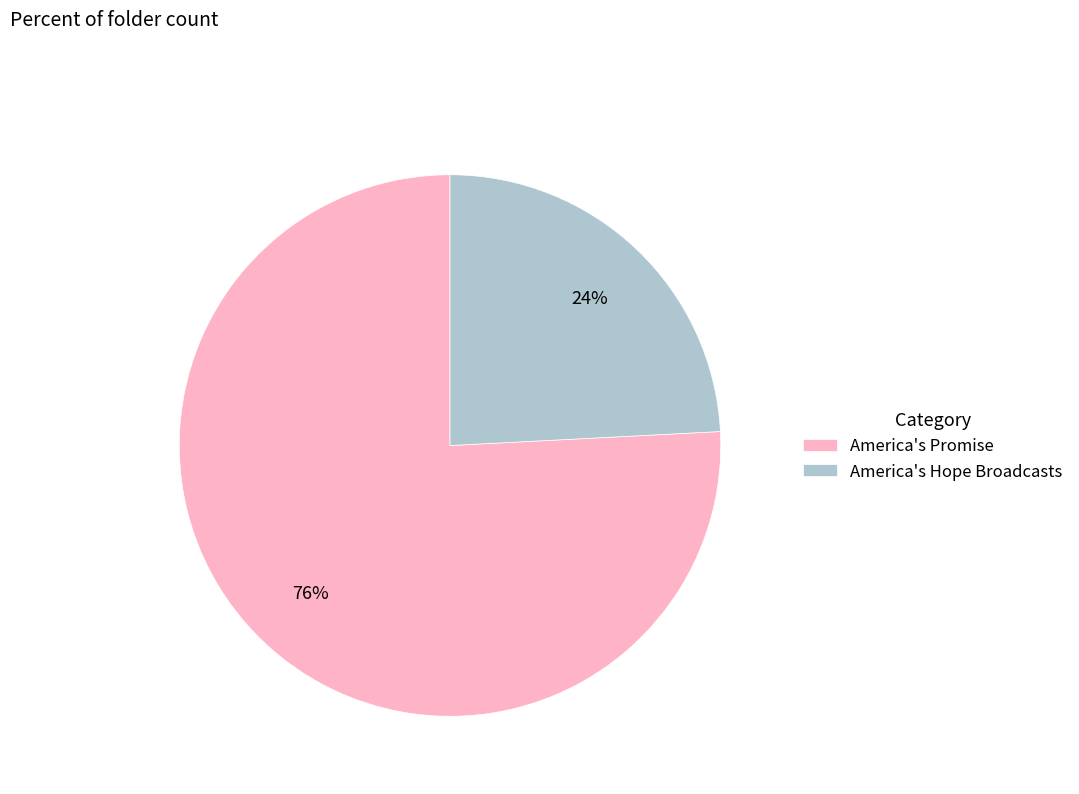

The America's Hope Broadcasts slice represents 24% of the pie. True or false?

True